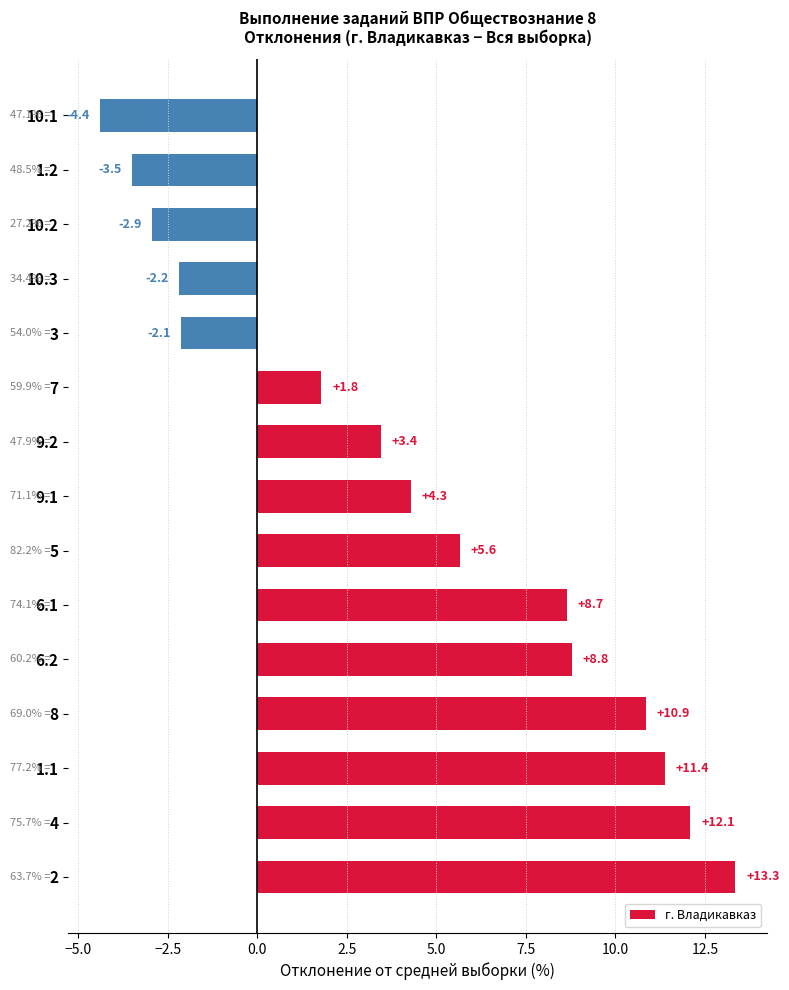

What is the difference between the maximum and minimum values?

17.7